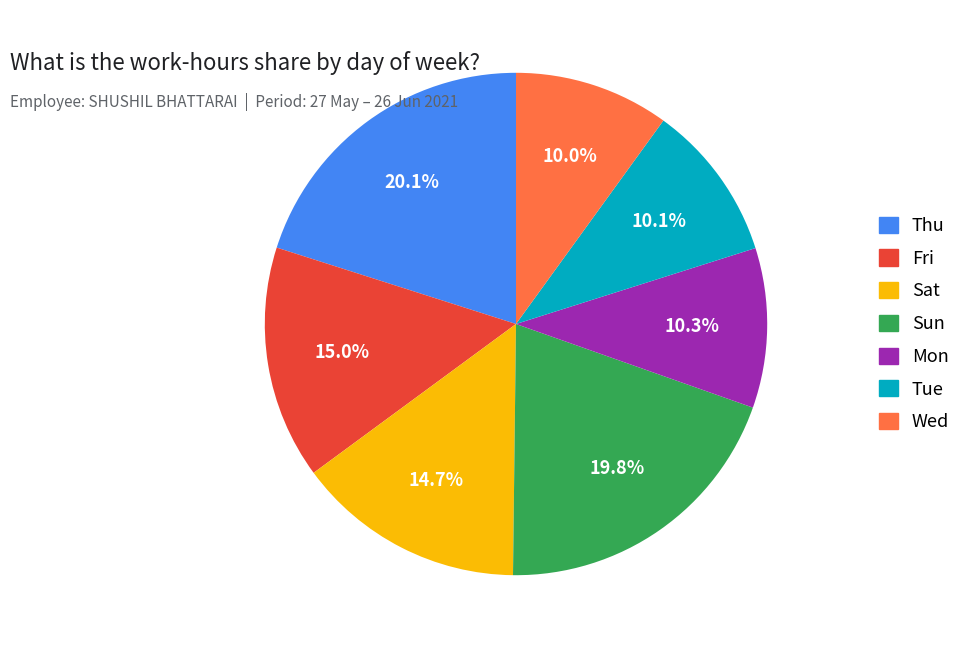

To the nearest percent, what portion does Thu represent?

20%